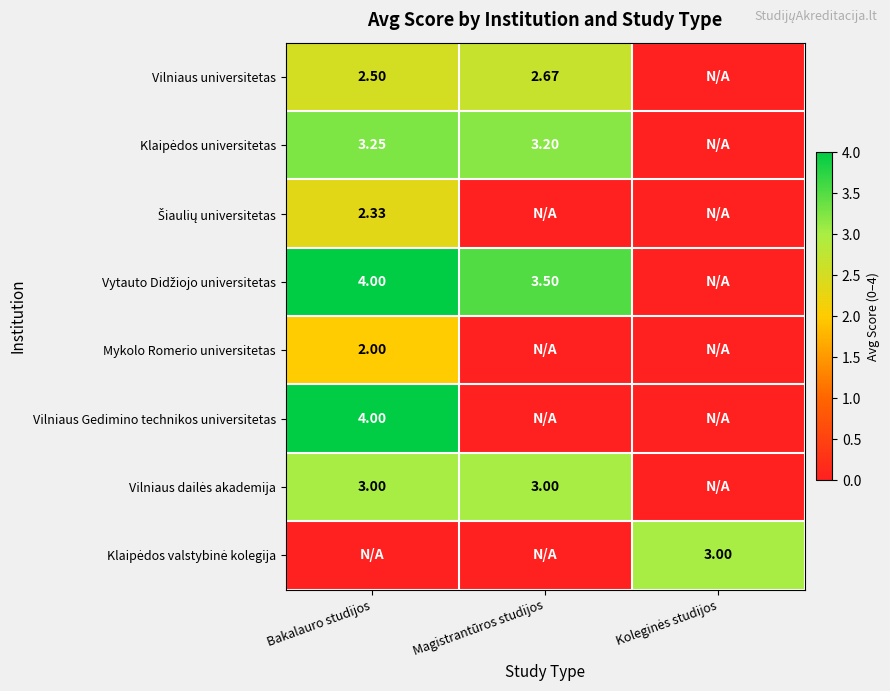

Where does the Klaipėdos universitetas series first go above 3?

Bakalauro studijos